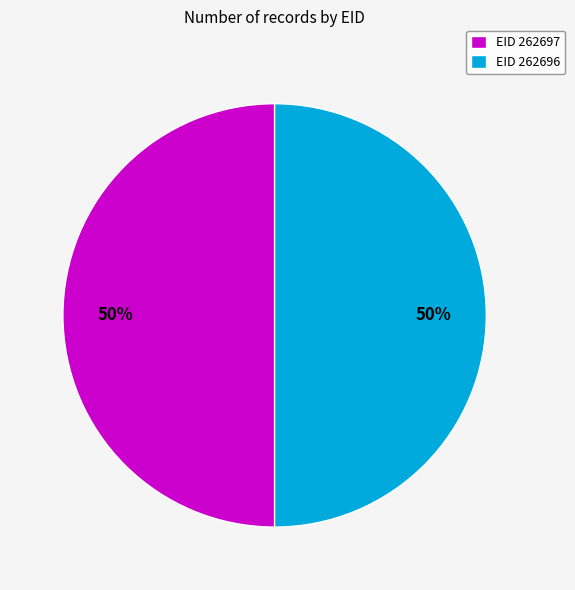

To the nearest percent, what percentage of the pie is EID 262696?

50%